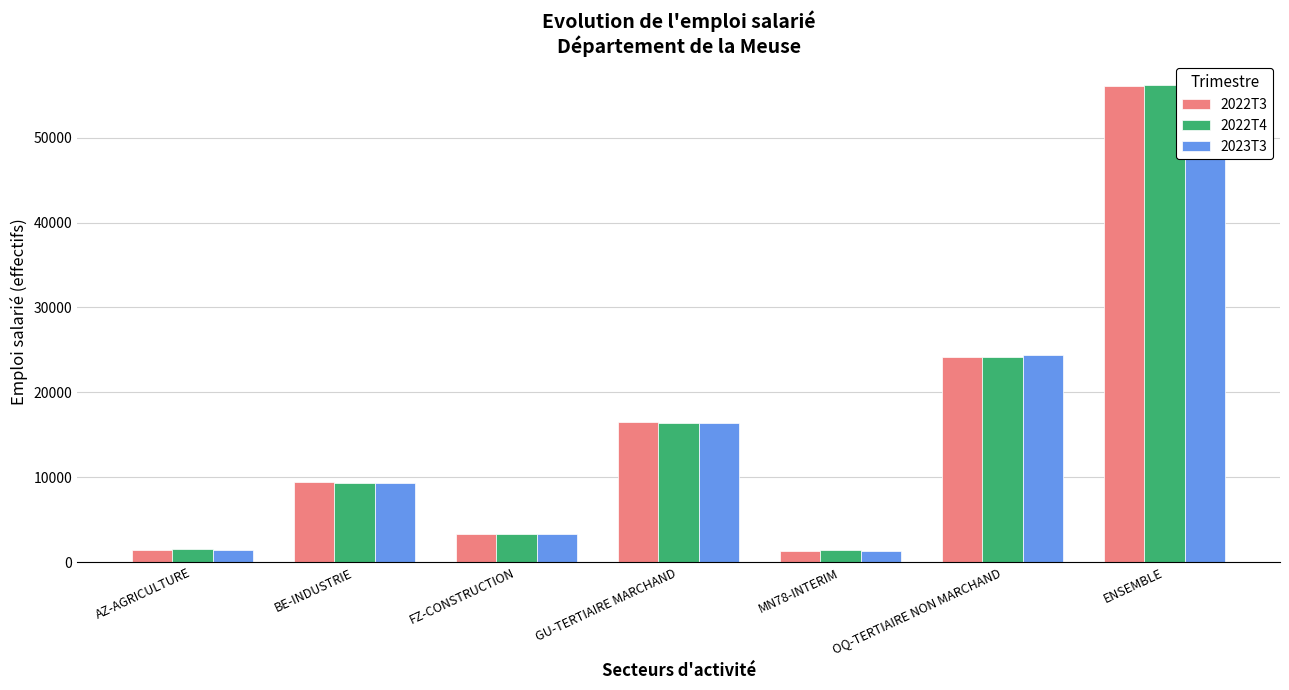

Is the value of 2022T3 at AZ-AGRICULTURE greater than the value of 2022T4 at MN78-INTERIM?

No